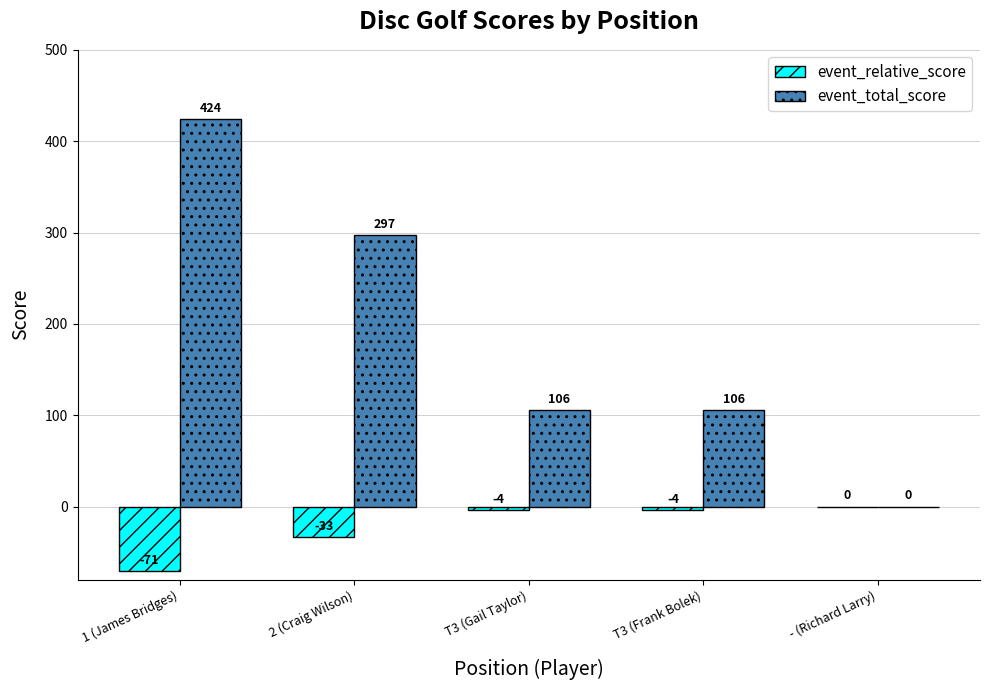

Reading right to left, extract all data points from this chart.

event_relative_score: - (Richard Larry)=0	T3 (Frank Bolek)=-4	T3 (Gail Taylor)=-4	2 (Craig Wilson)=-33	1 (James Bridges)=-71
event_total_score: - (Richard Larry)=0	T3 (Frank Bolek)=106	T3 (Gail Taylor)=106	2 (Craig Wilson)=297	1 (James Bridges)=424